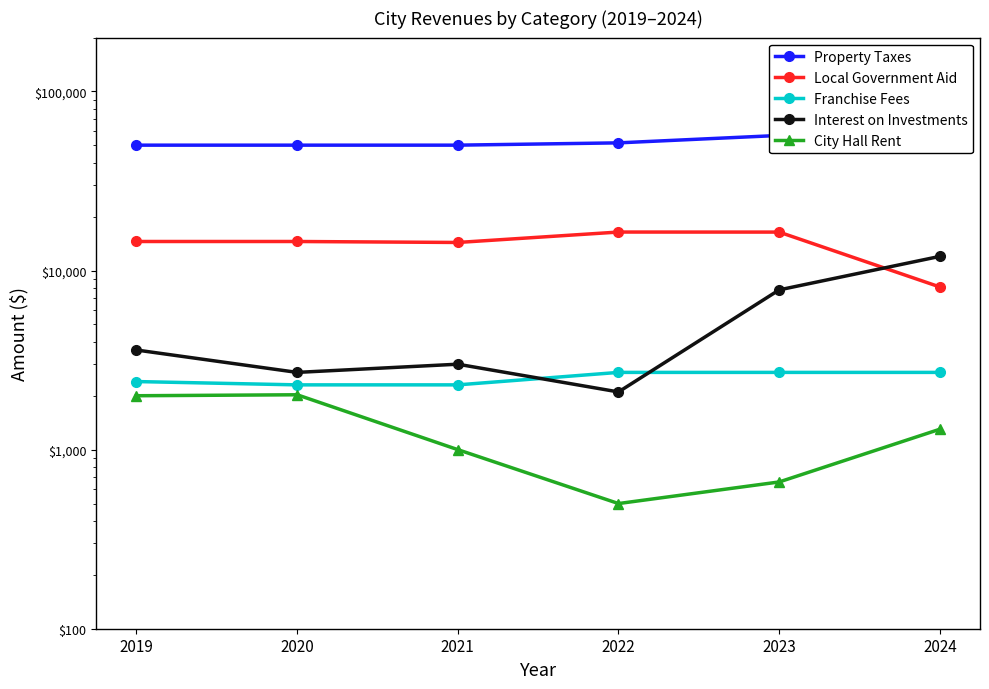

The Interest on Investments series shows 2100 at 2022. True or false?

True